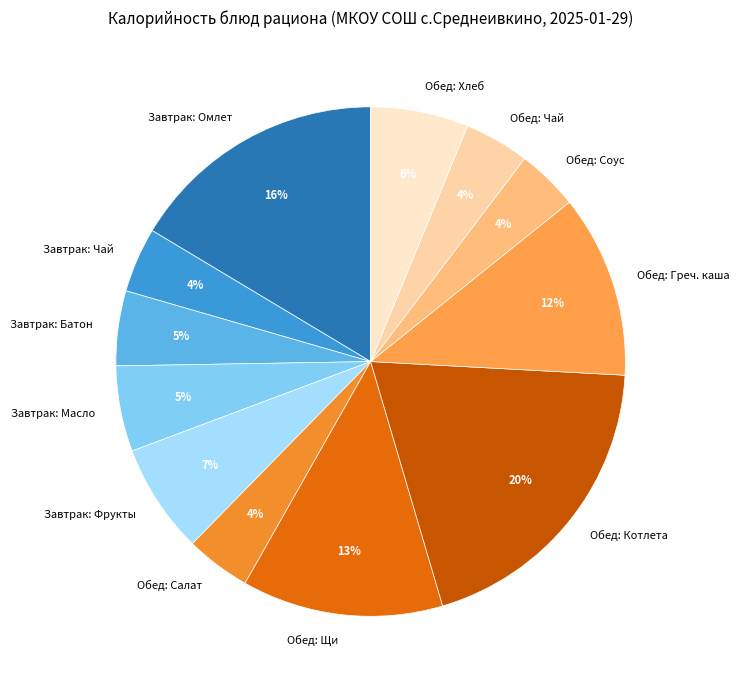

To the nearest percent, what percentage of the pie is Завтрак: Омлет?

16%